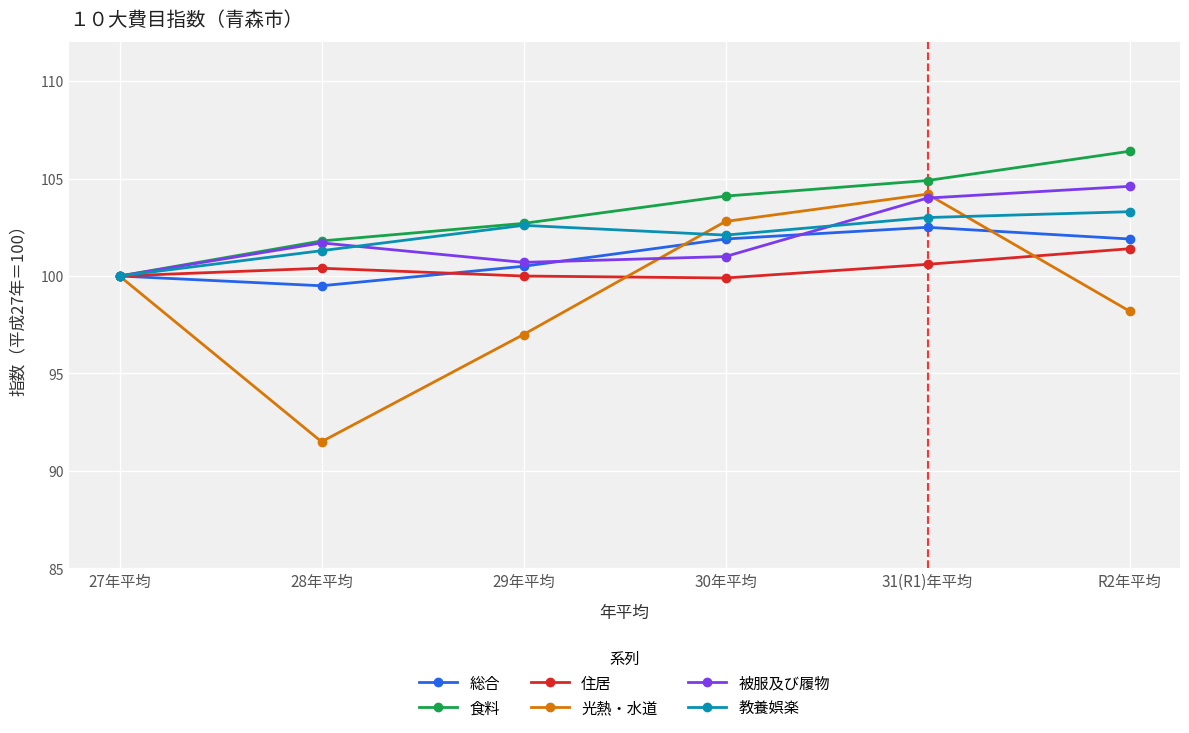

How many values in the 光熱・水道 series are below 100?

3